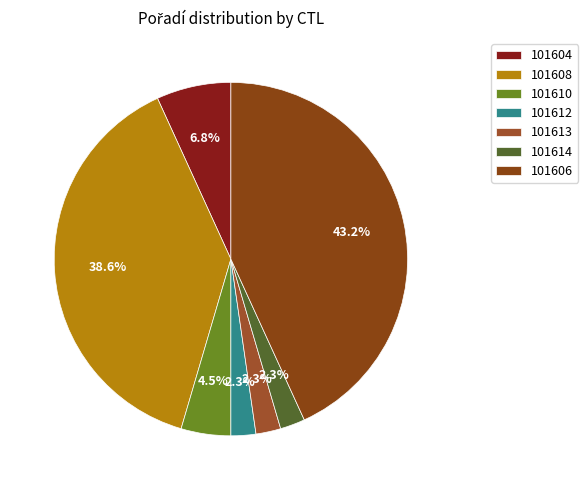

To the nearest percent, what portion does 101608 represent?

39%